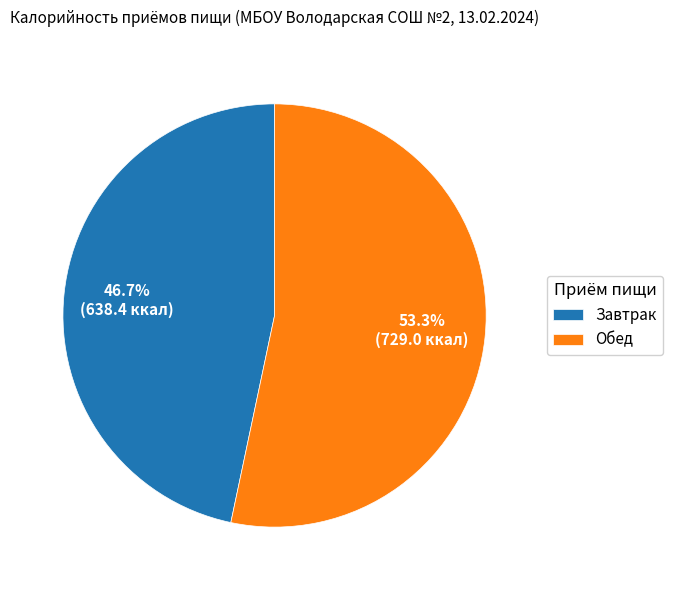

True or false: Завтрак accounts for 47% of the total.

True